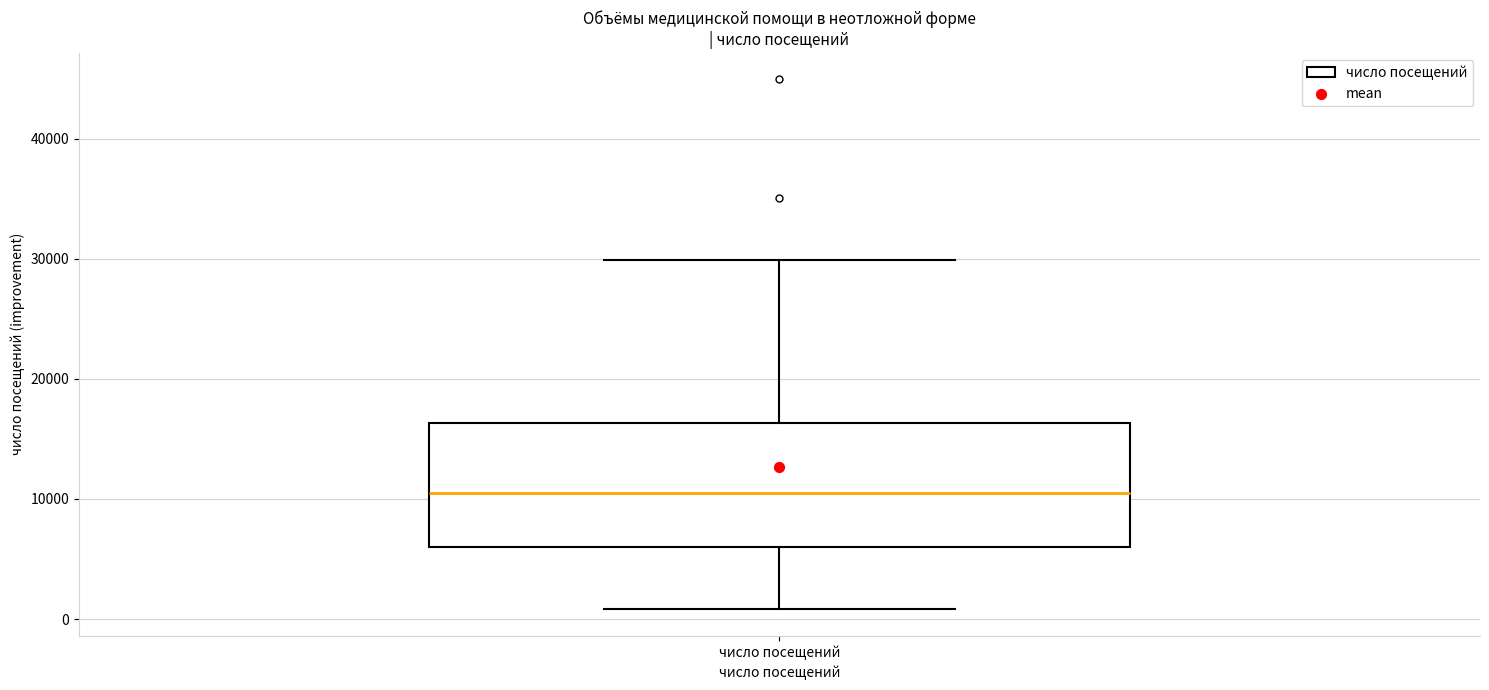

Transcribe this box plot: give where the median line is, the range the box spans, and where the two whiskers end, as read against the y-axis. The values are not printed on the chart, so give them approximately, as read against the axis.

median 11000, box 6000 to 16000, whiskers 1000 to 30000